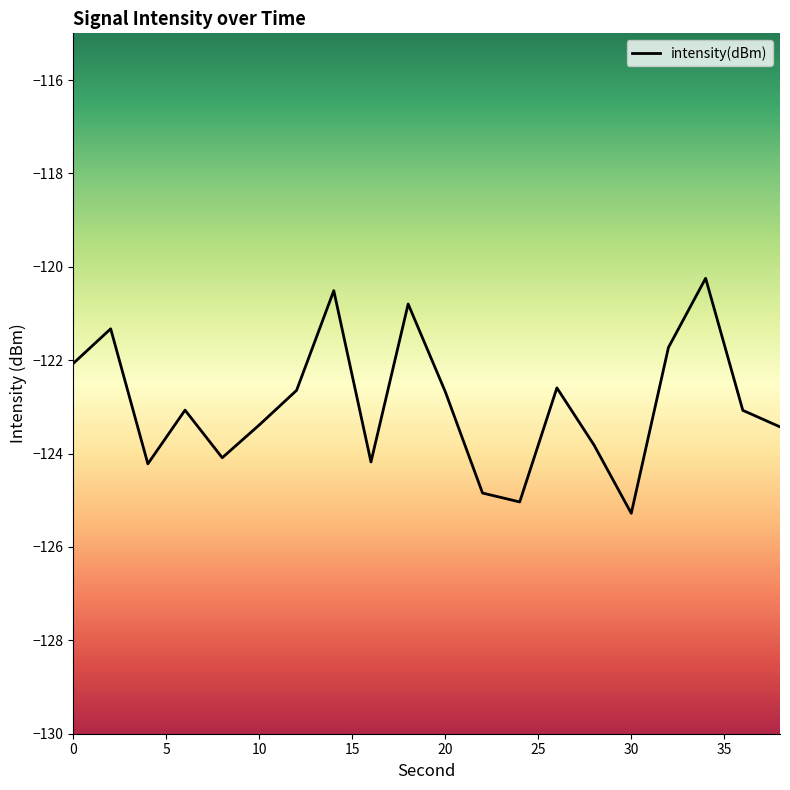

List the labels in order of value, smallest first.

30, 24, 22, 4, 16, 8, 28, 38, 10, 36, 6, 20, 12, 26, 0, 32, 2, 18, 14, 34